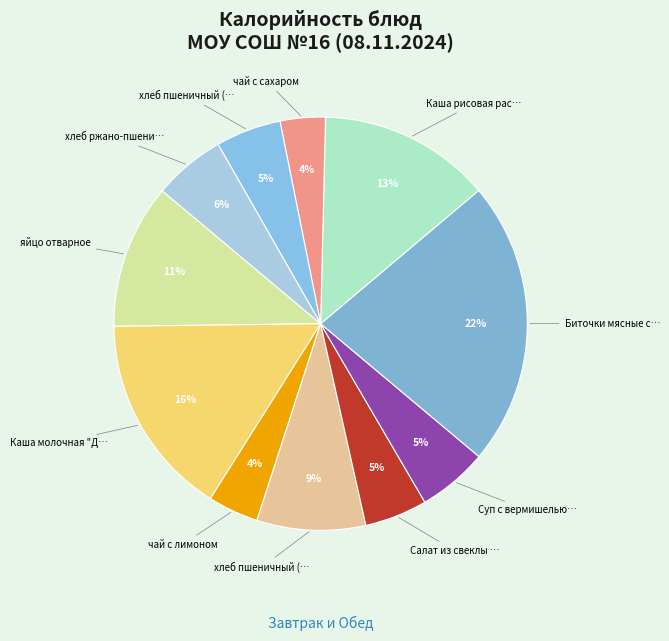

What is the largest slice in the pie chart?

Биточки мясные с томатным соусом